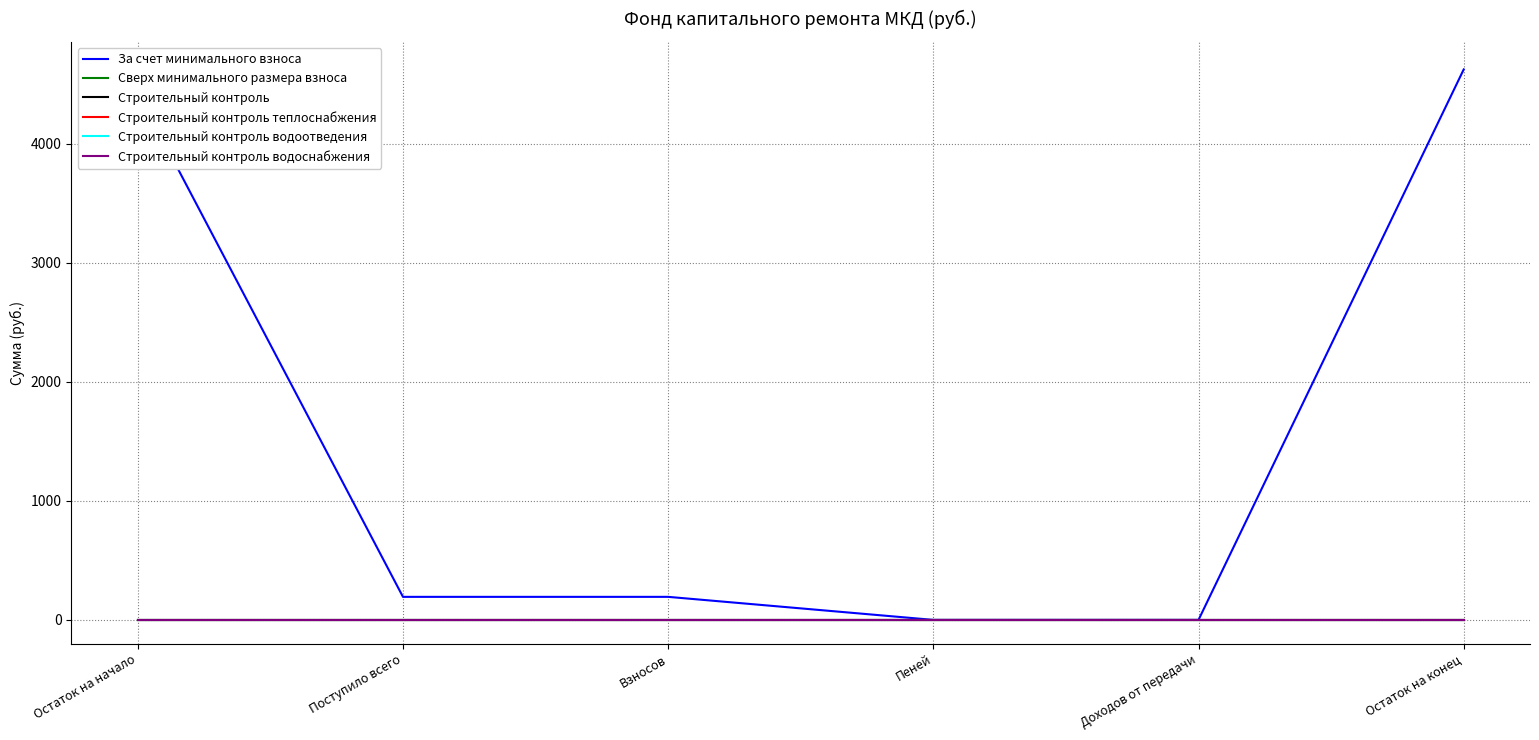

True or false: Строительный контроль водоснабжения and Сверх минимального размера взноса intersect in this chart.

False